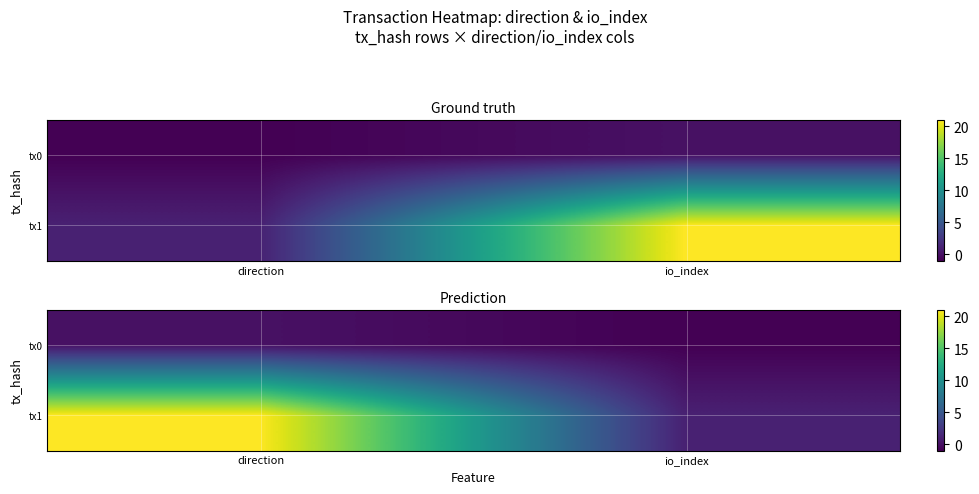

Is the value of tx1 at io_index greater than the value of tx0 at io_index?

Yes